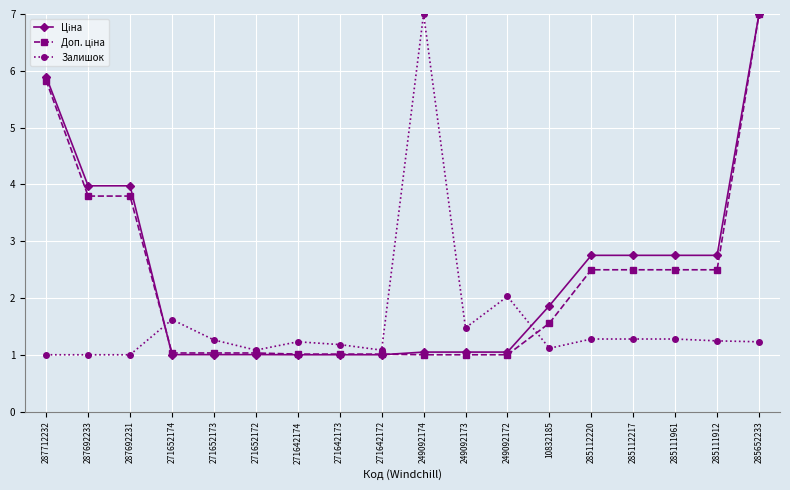

How many distinct data groups are displayed?

3